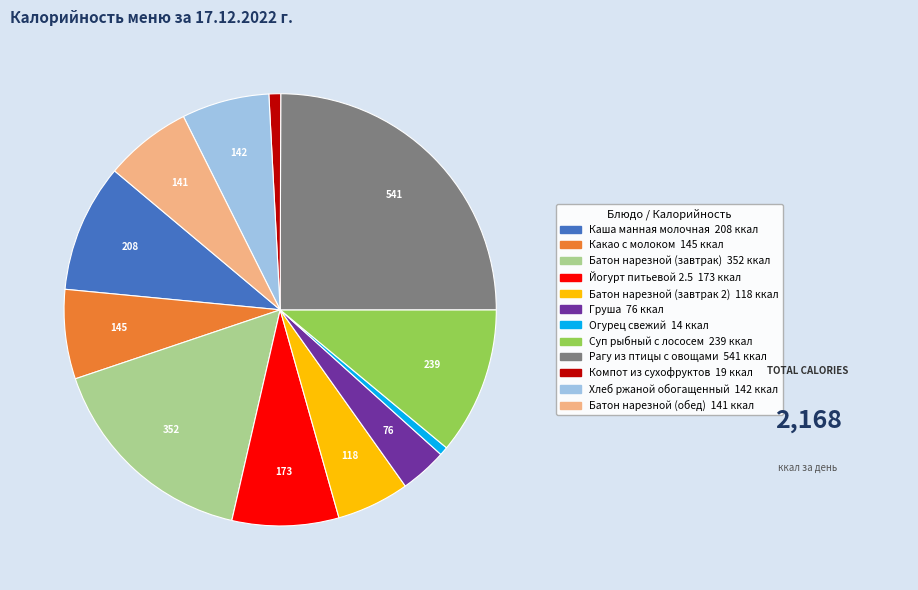

What is the largest slice in the pie chart?

Рагу из птицы с овощами